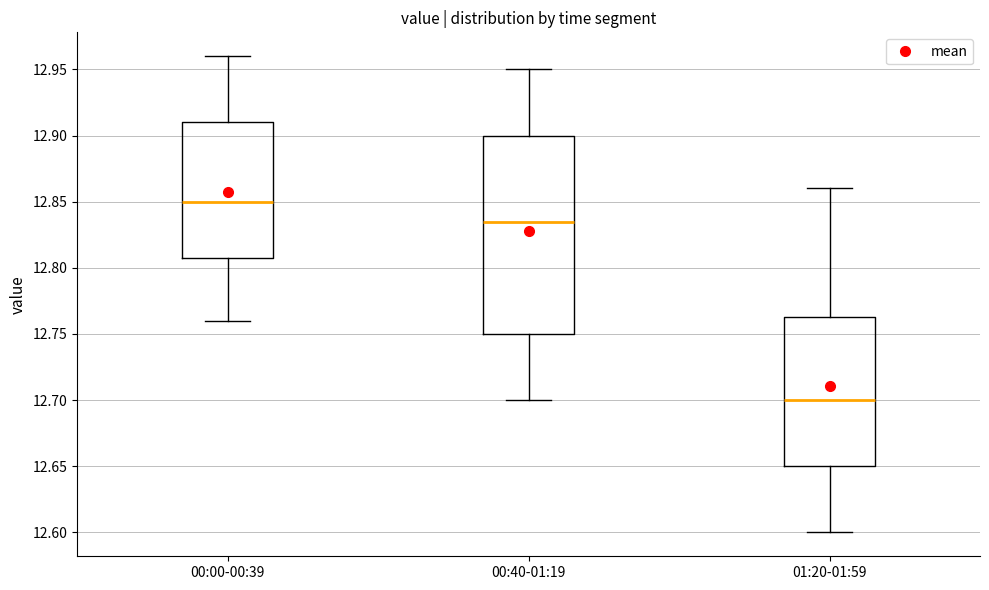

Comparing the boxes themselves (not the whiskers), which one is the tallest?

00:40-01:19